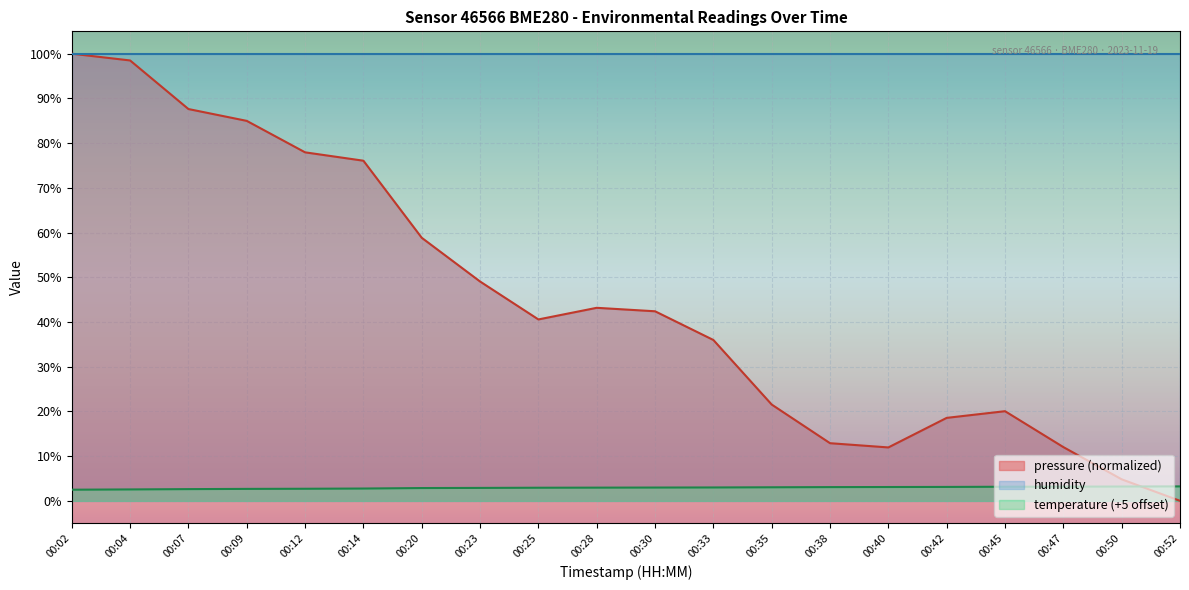

At 00:07, list the series in order from smallest to largest.

temperature (+5 offset), pressure (normalized), humidity